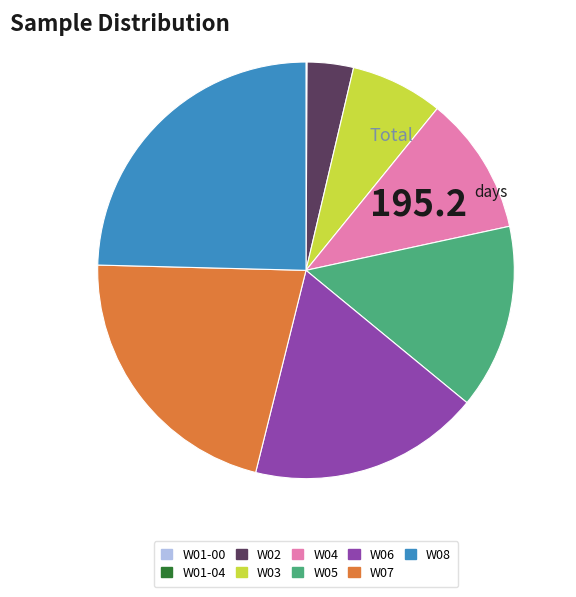

Is W06 the majority of the pie?

No